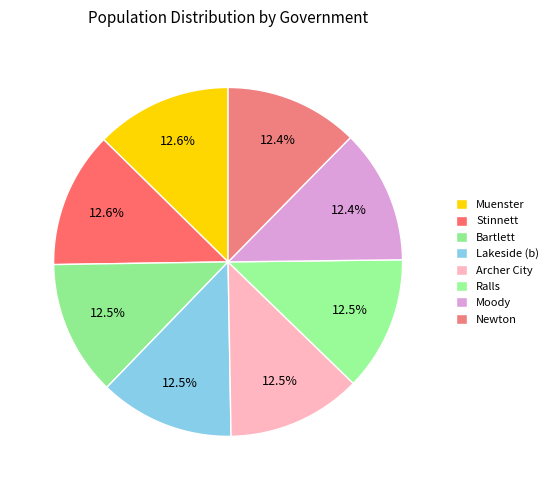

True or false: Muenster accounts for 18% of the total.

False